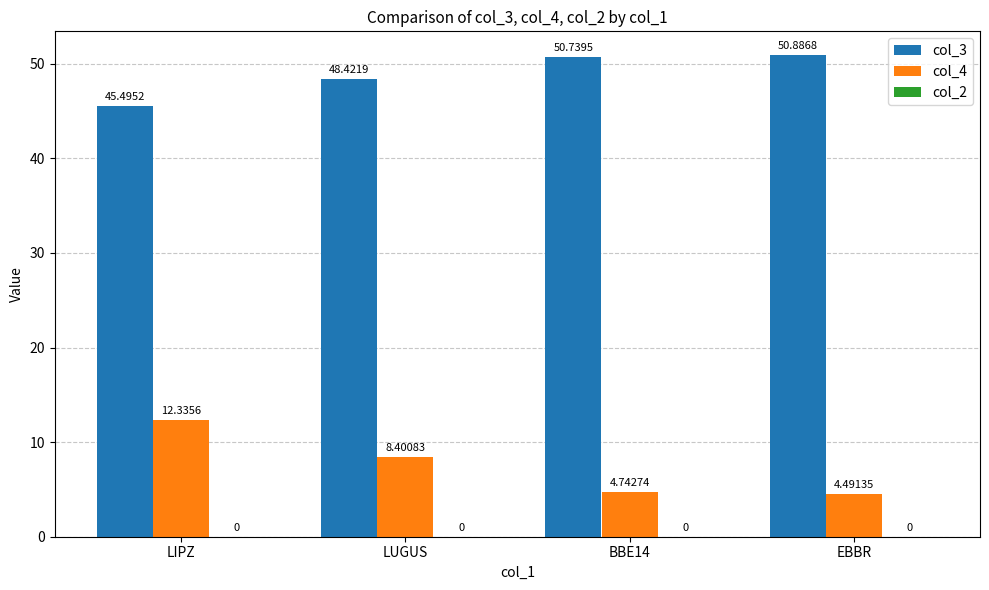

Rank the series by their maximum value, from highest to lowest.

col_3, col_4